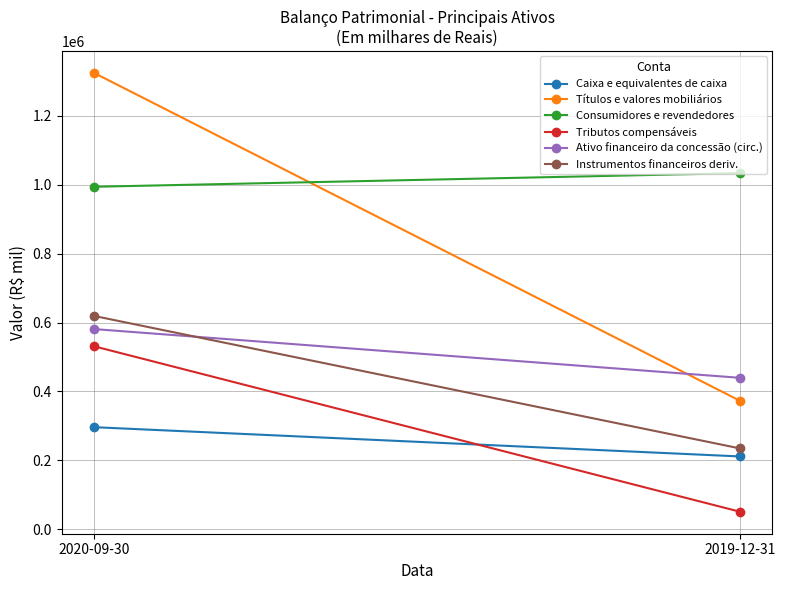

What is the average value of the Títulos e valores mobiliários series?

848272